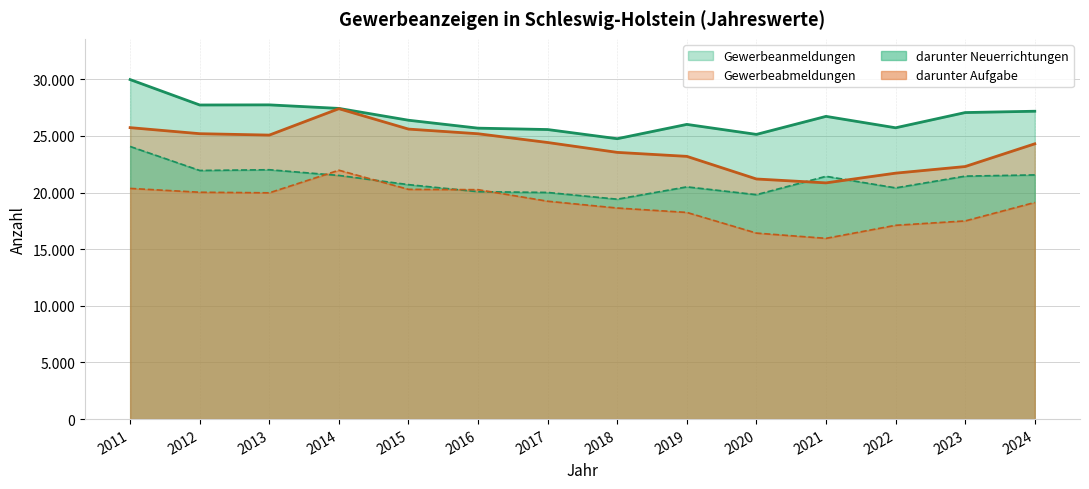

What is the difference between the maximum and second lowest values in the Gewerbeanmeldungen series?

4839